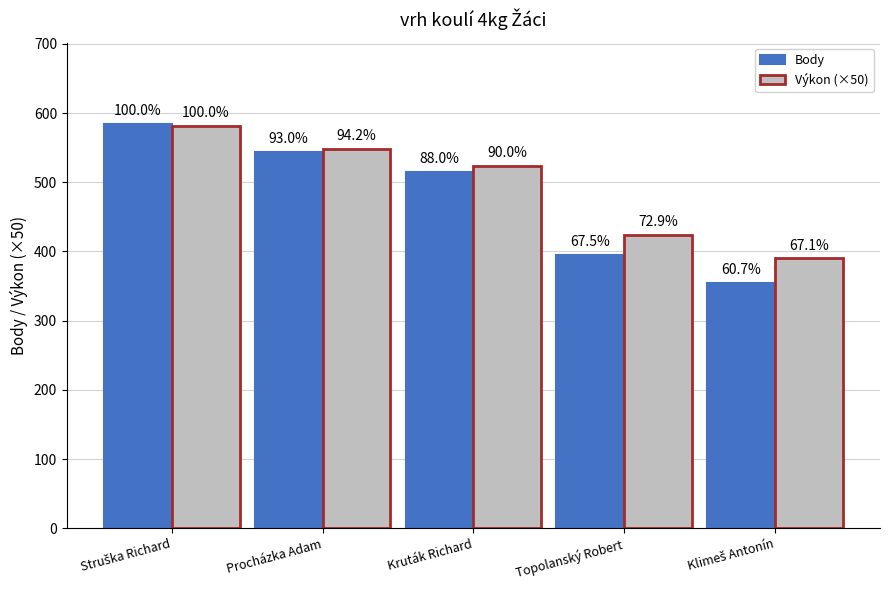

What is the average value of the Výkon (×50) series?

493.9